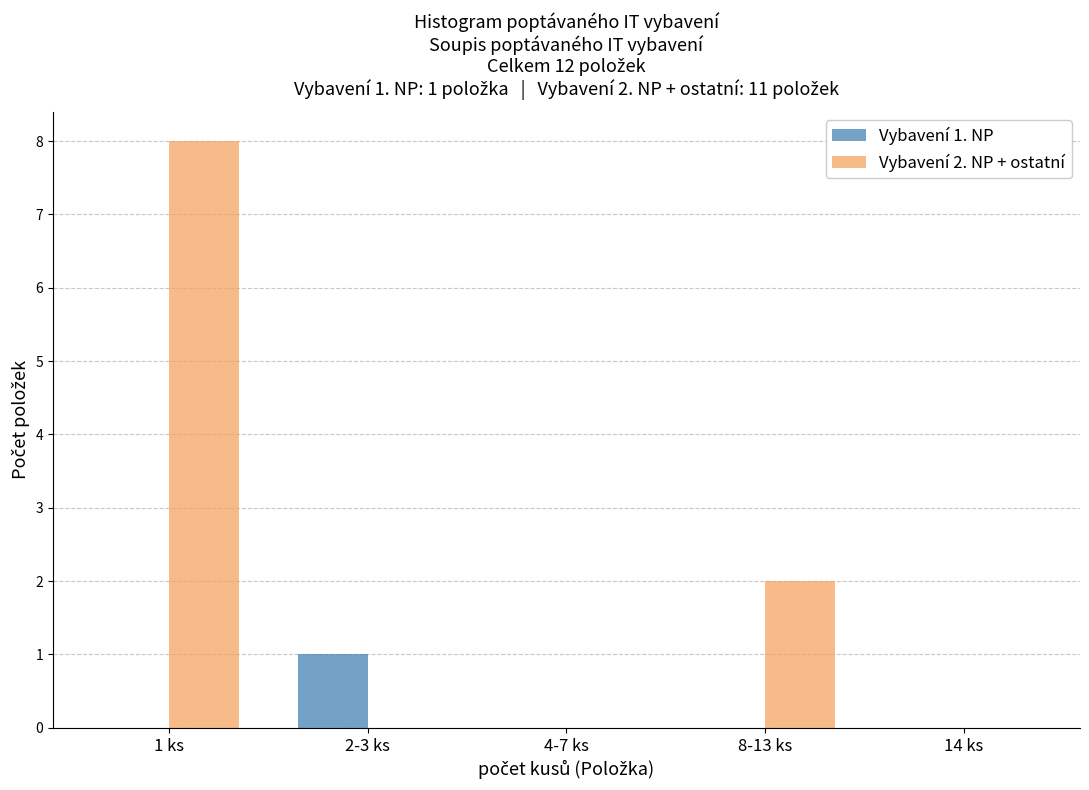

Reading left to right, transcribe all the data shown in this chart.

Vybavení 1. NP: 1 ks=0	2-3 ks=1	4-7 ks=0	8-13 ks=0	14 ks=0
Vybavení 2. NP + ostatní: 1 ks=8	2-3 ks=0	4-7 ks=0	8-13 ks=2	14 ks=0